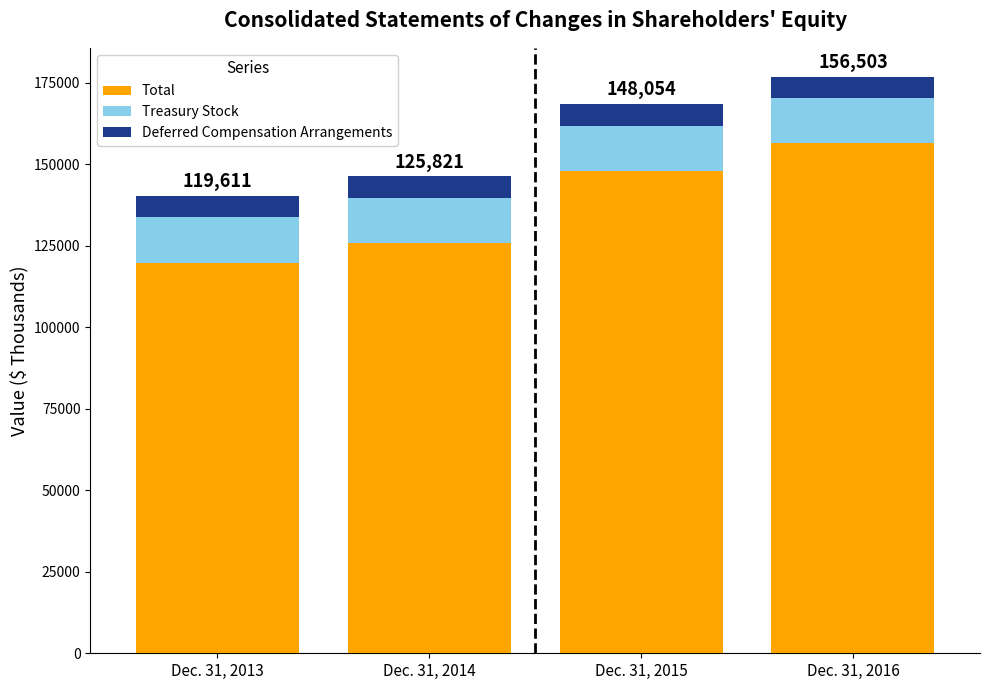

At which label is Total closest to 138057?

Dec. 31, 2015